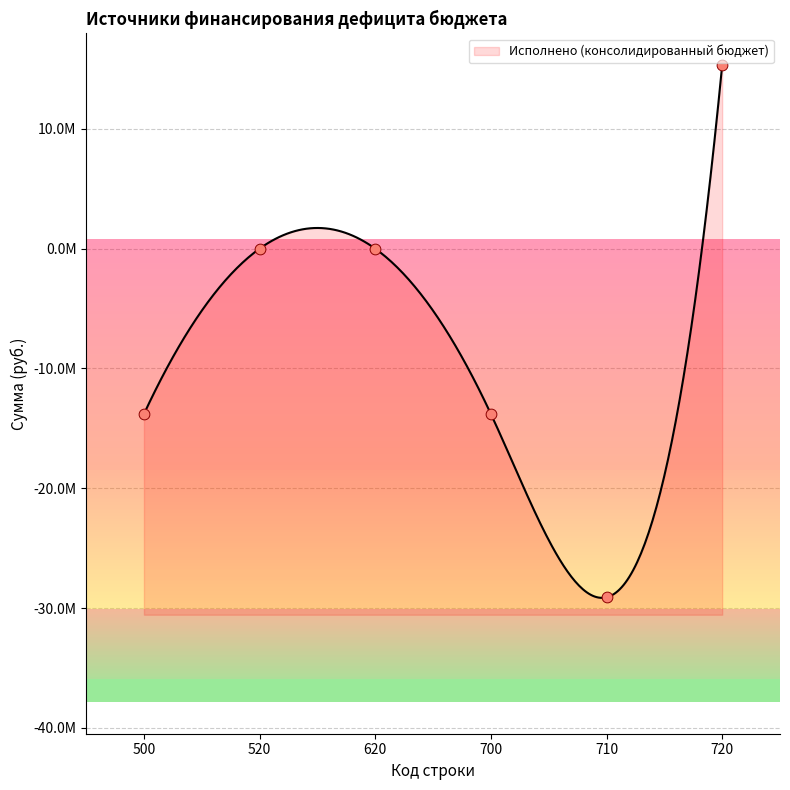

What is the change in value from 500 to 620?

+13797515.7